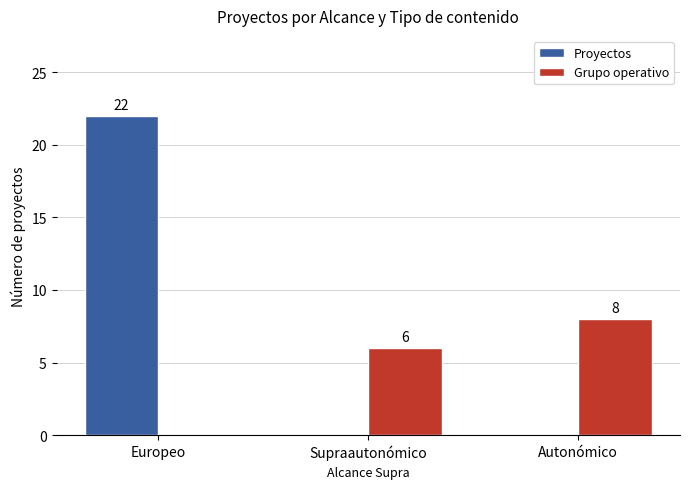

Is it true that Proyectos equals 22 at Europeo?

True